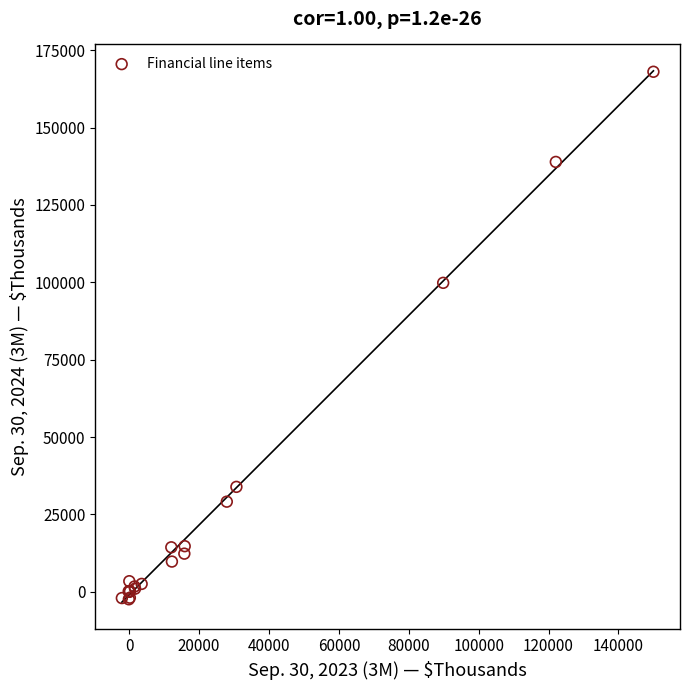

What Y value in the scatter plot is closest to 82811?

99835